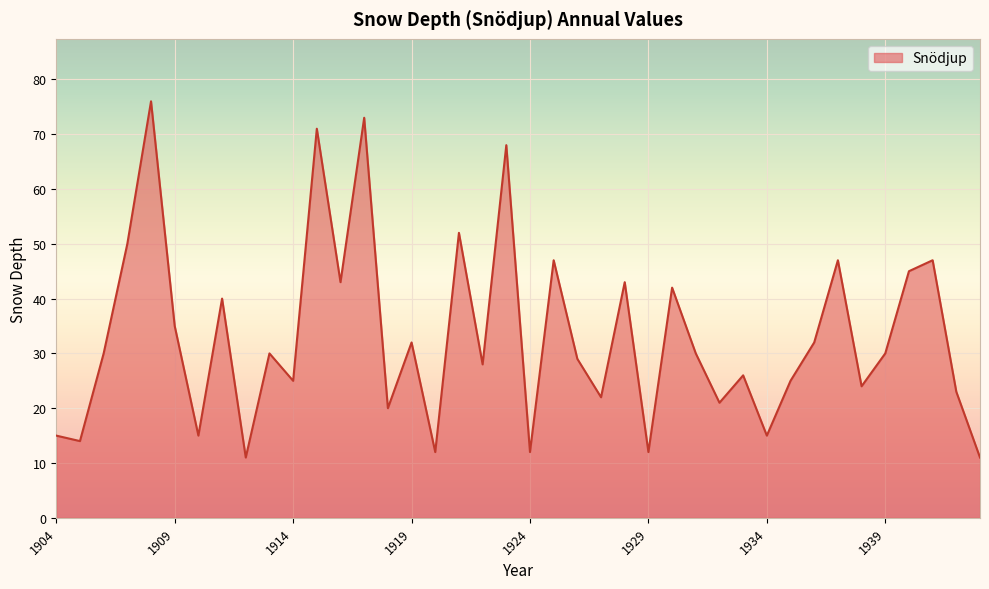

What is the difference between the maximum and minimum values?

65